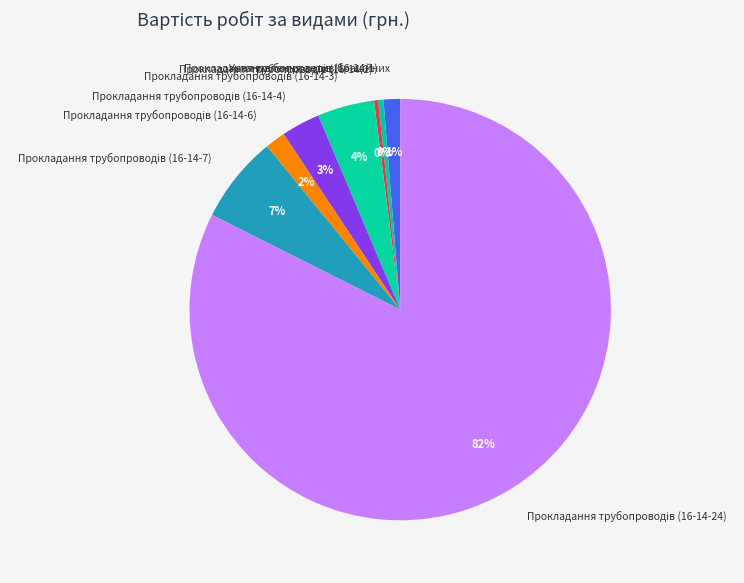

True or false: Установлення антивiбрацiйних accounts for 1% of the total.

True